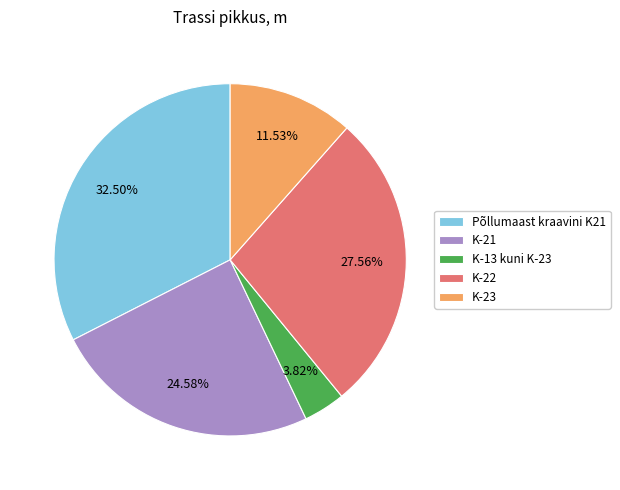

Which slice is the largest?

Põllumaast kraavini K21